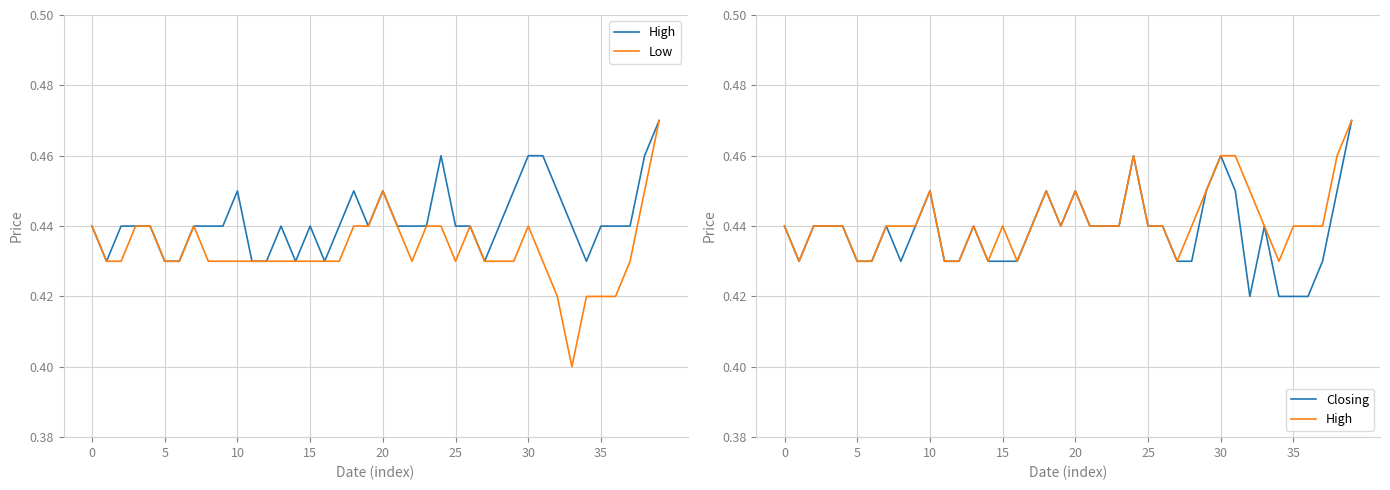

True or false: Low and High cross at least once.

False